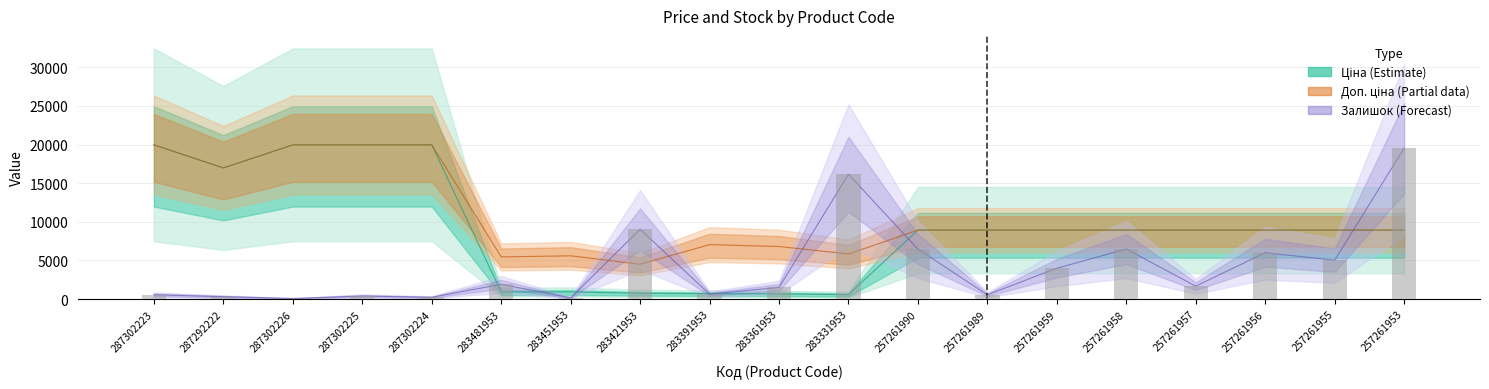

Where does the Доп. ціна series first go above 8934?

287302223